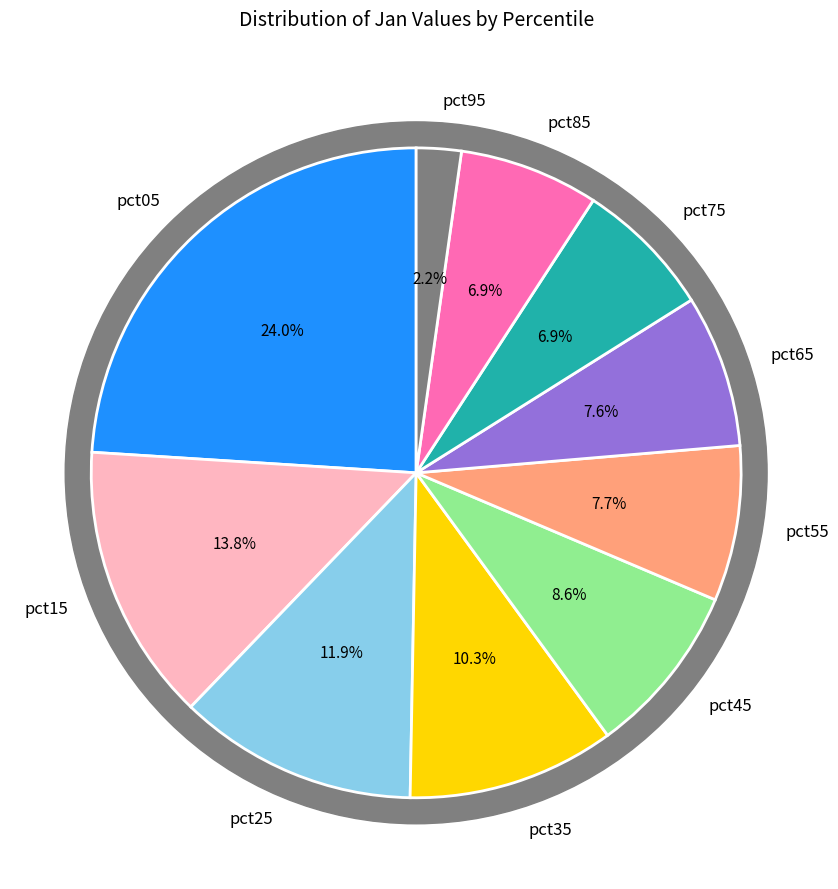

Combined, do pct65 and pct55 account for over 50%?

No